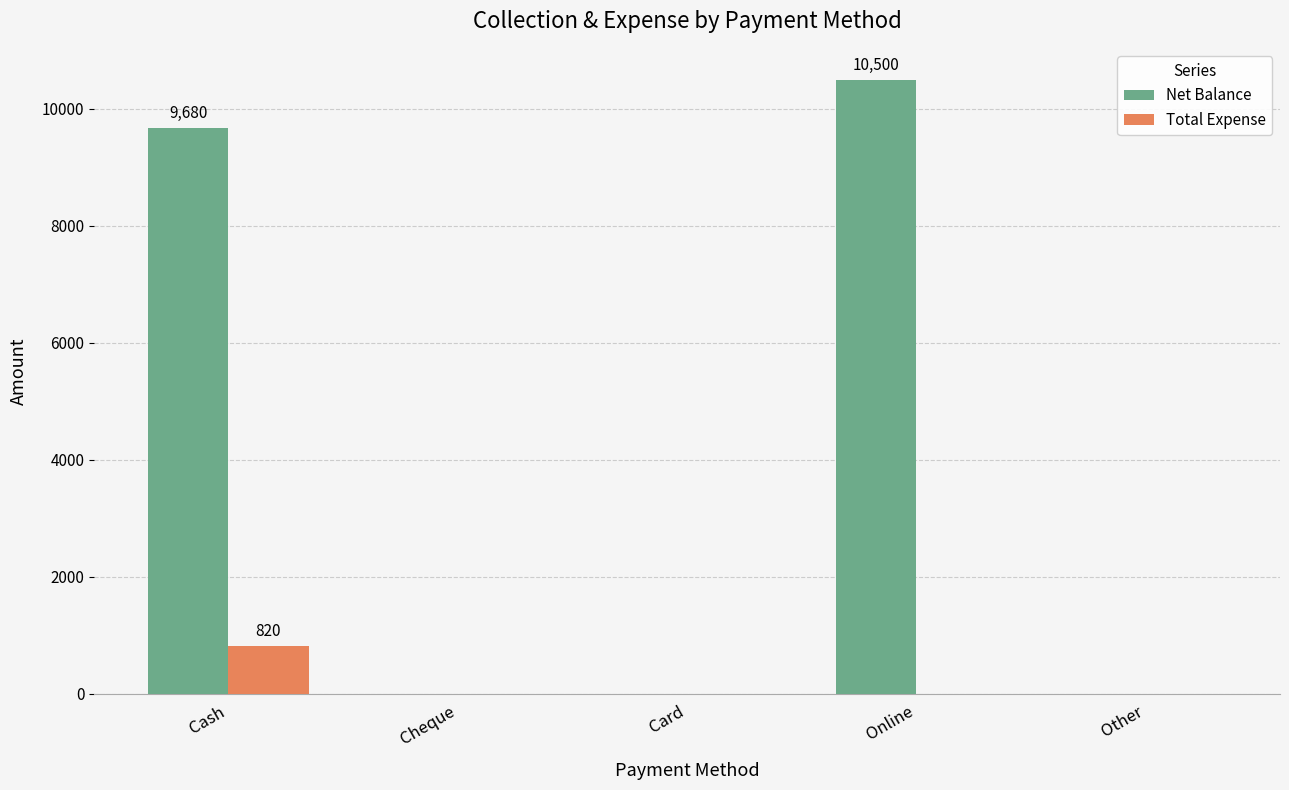

What is the sum of the Total Expense values at Online and Cash?

820